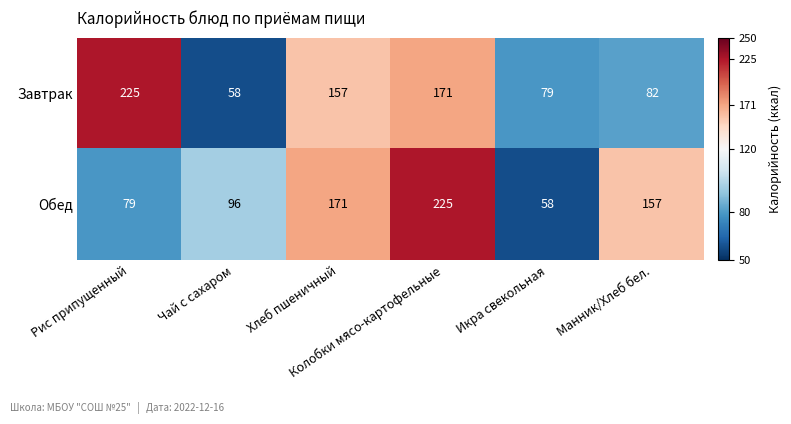

Which series has the largest total across all categories?

Обед